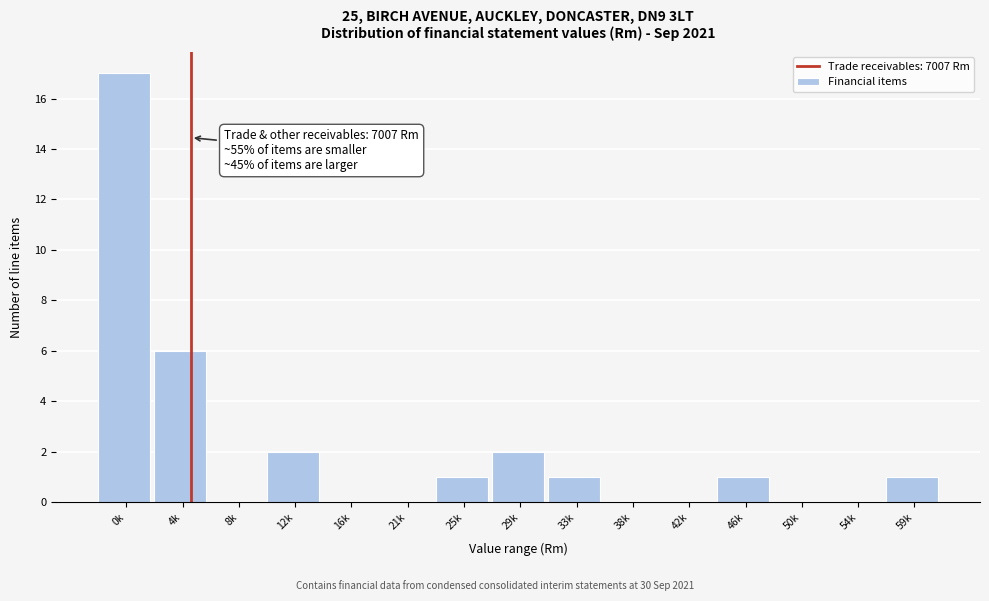

Reading left to right, transcribe all the data shown in this chart.

0k=17	4k=6	8k=0	12k=2	16k=0	21k=0	25k=1	29k=2	33k=1	38k=0	42k=0	46k=1	50k=0	54k=0	59k=1